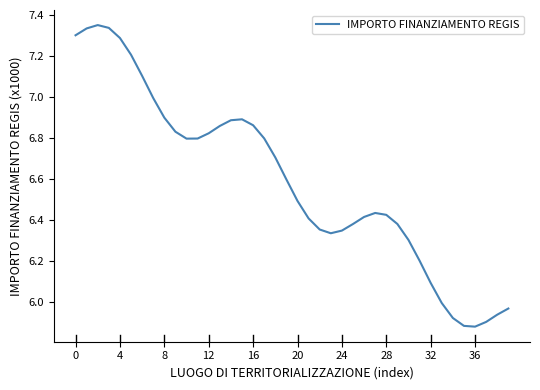

What is the difference between the maximum and minimum values?

1.5